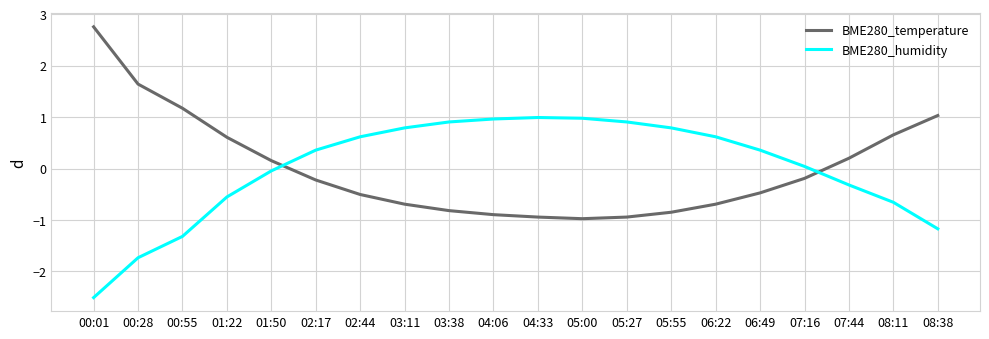

What position from the right is 02:44?

14